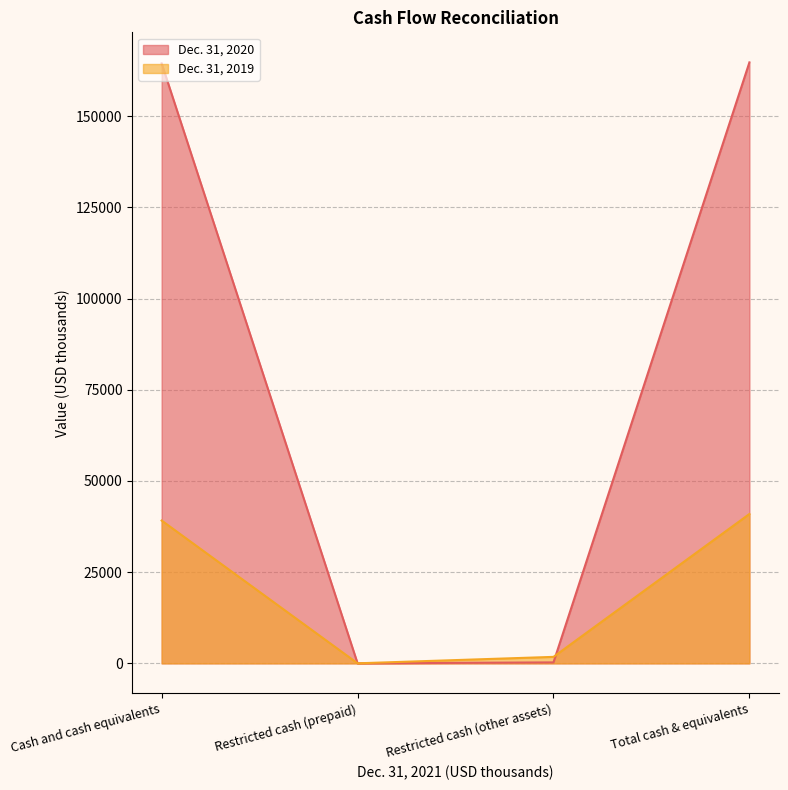

True or false: Dec. 31, 2019 has more than 2 interior local peaks.

False